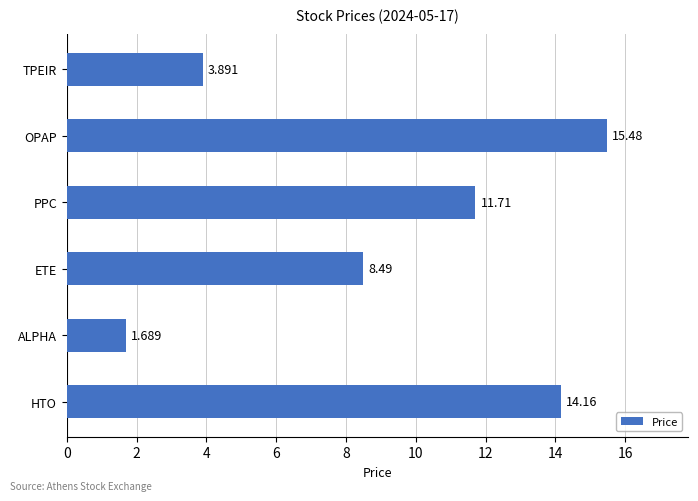

Rank the categories by value from lowest to highest.

ALPHA, TPEIR, ETE, PPC, HTO, OPAP